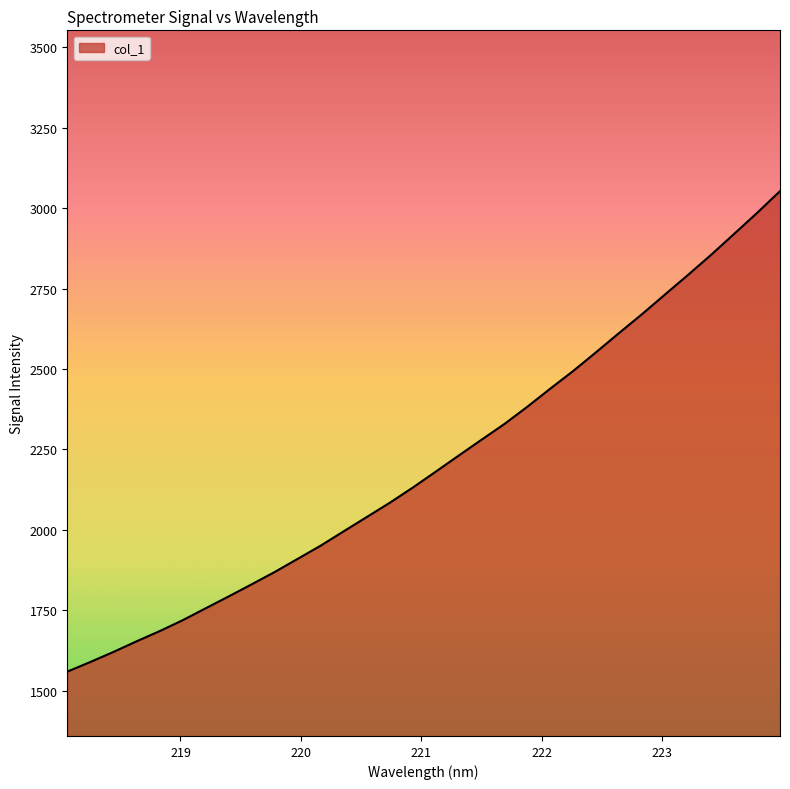

True or false: the data has more than 0 interior local peaks.

False